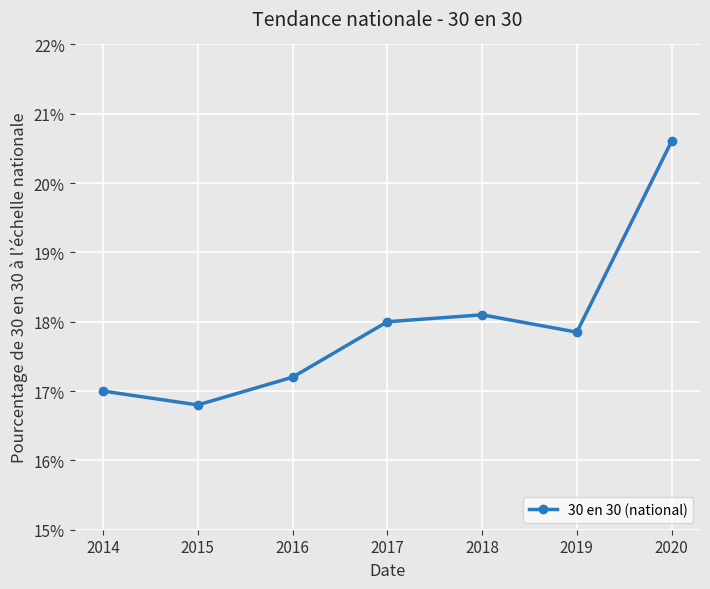

True or false: there are more than 1 points higher than both neighbors.

False